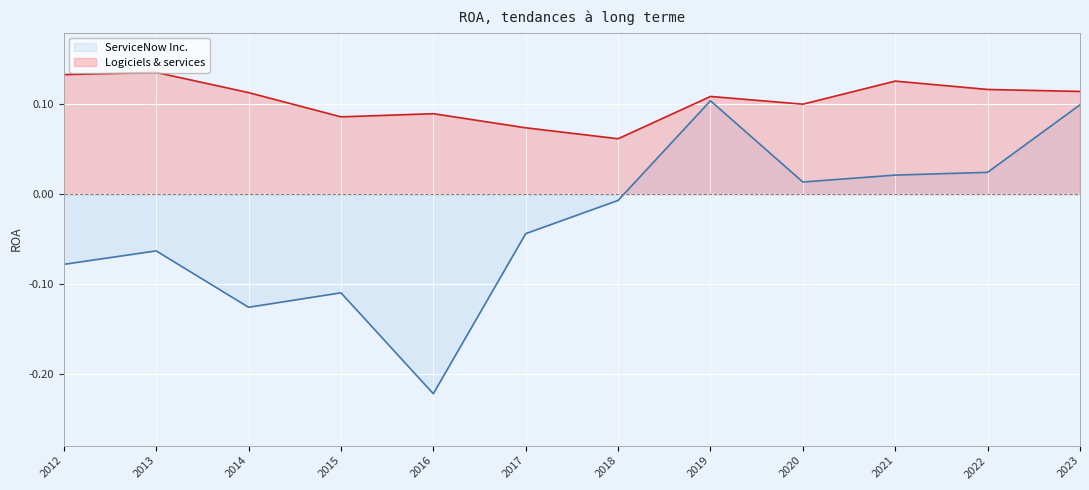

The ServiceNow Inc. series shows 0.1 at 2019. True or false?

True